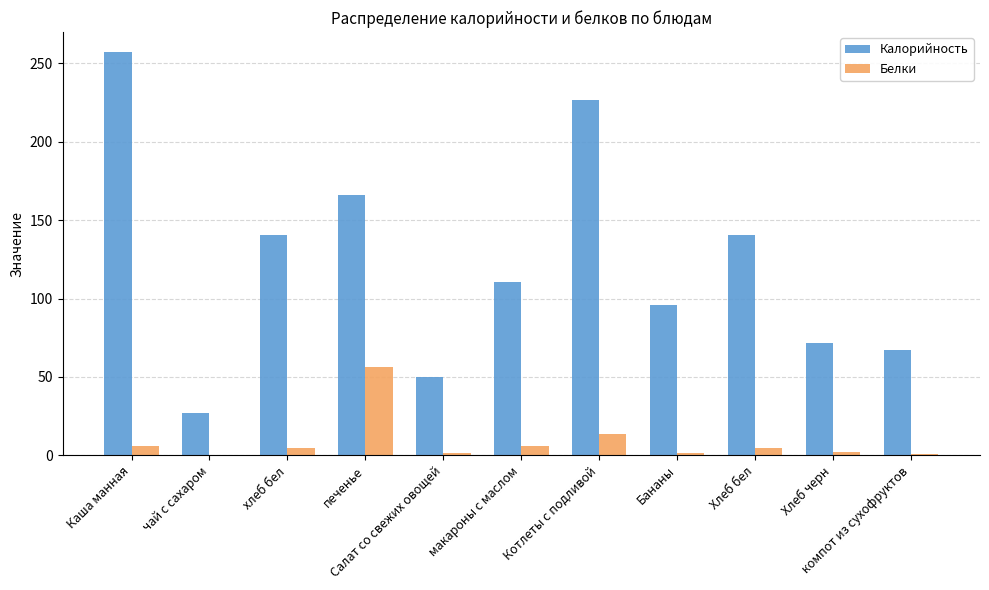

What is the sum of all Белки values?

97.3